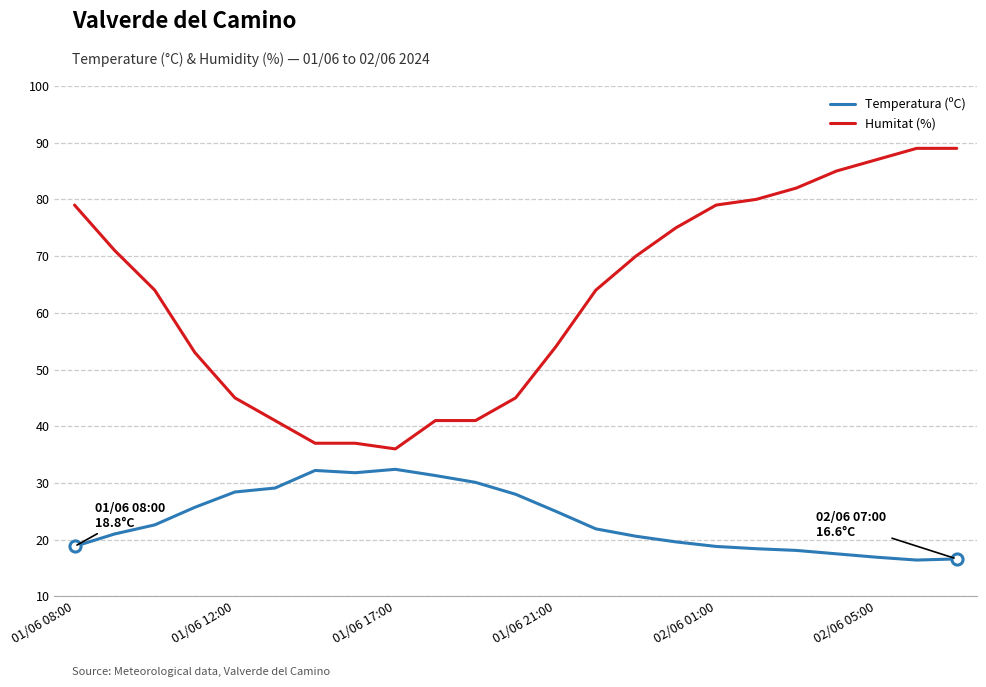

What is the minimum value shown in the chart?

16.4